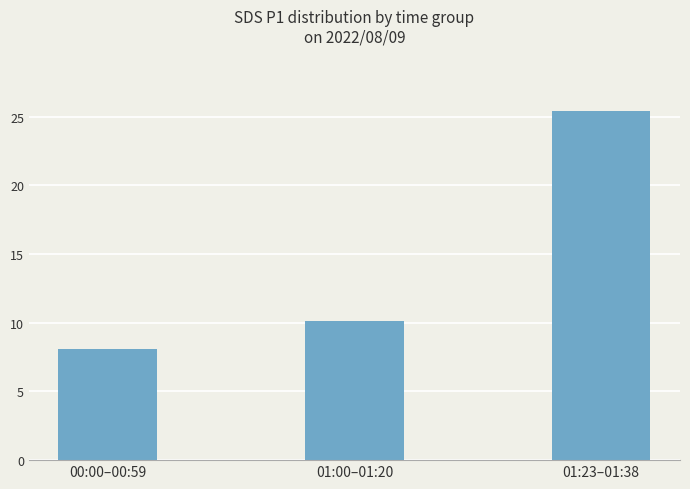

What is the ratio of the value at 01:00–01:20 to the value at 01:23–01:38?

0.4